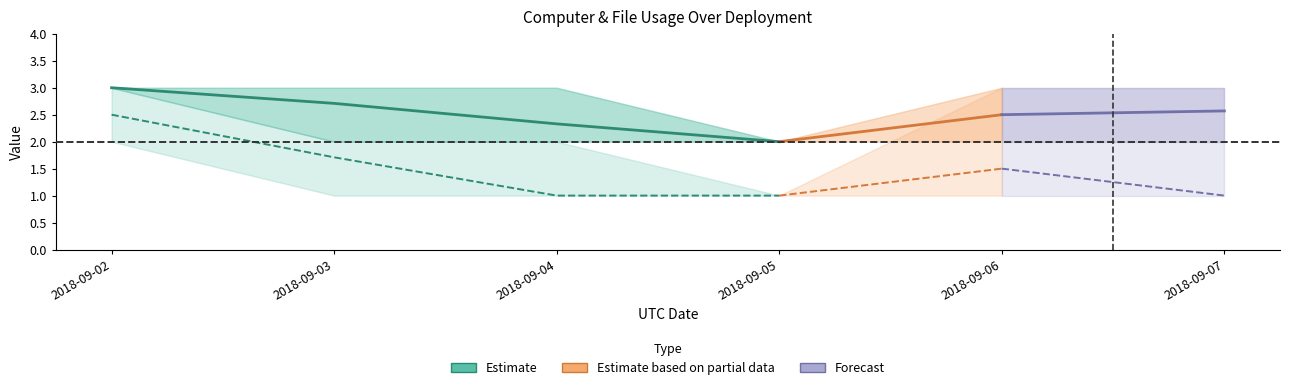

How many interior local peaks does the FILE_mean series have?

1